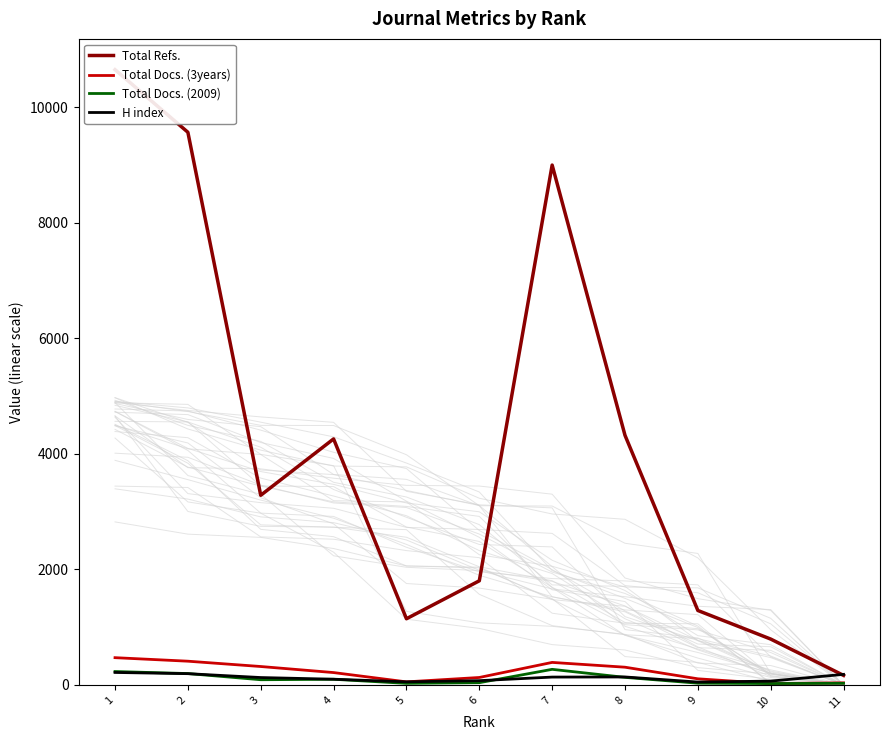

In H index, how many points are higher than both neighbors (excluding endpoints)?

1